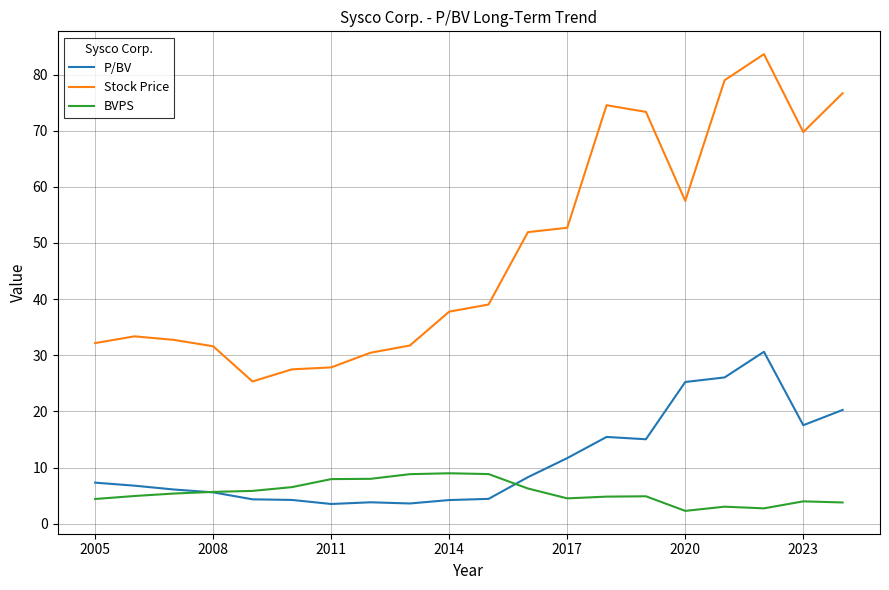

Which series has the largest total across all categories?

Stock Price